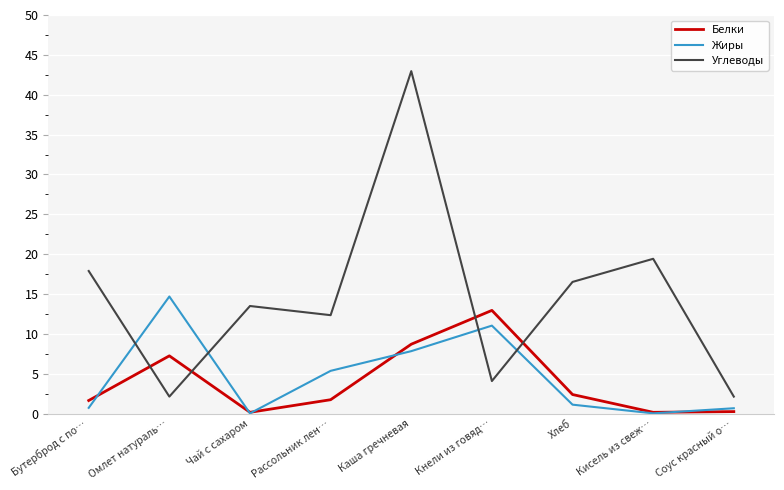

At which category does Жиры reach its first local valley?

Чай с сахаром